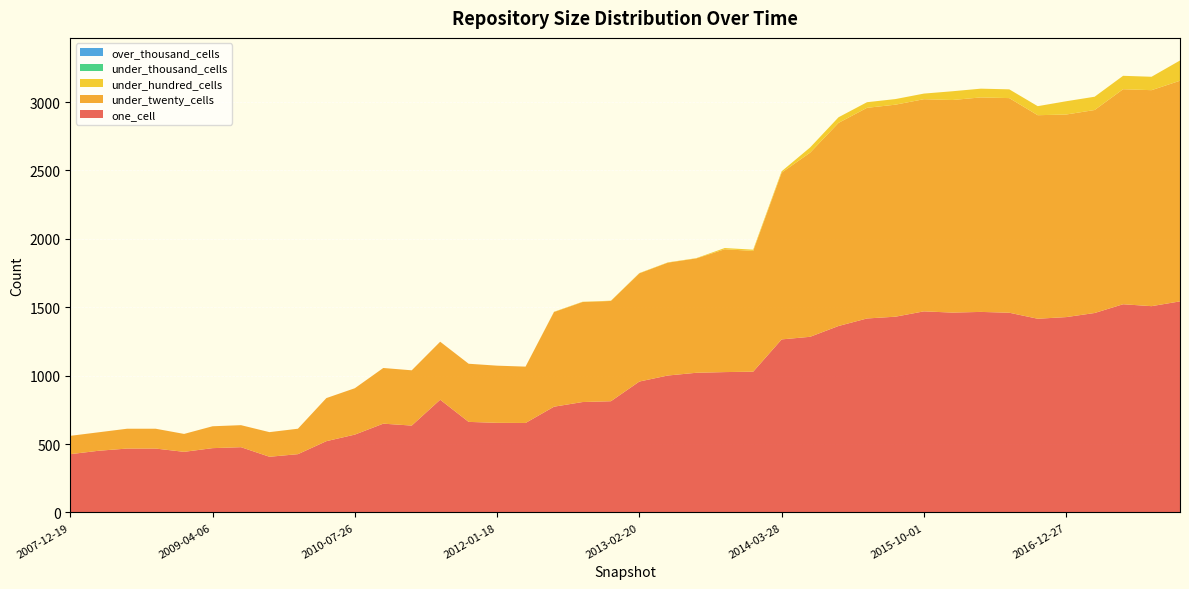

Reading left to right, transcribe all the data shown in this chart.

one_cell: 2007-12-19=426	2008-04-01=451	2008-06-27=467	2008-10-10=467	2008-12-17=443	2009-04-06=470	2009-06-17=477	2009-09-25=407	2009-12-16=426	2010-04-01=521	2010-07-26=569	2010-11-17=649	2011-02-21=635	2011-06-10=824	2011-09-05=662	2012-01-18=655	2012-03-26=654	2012-07-13=773	2012-10-31=807	2012-12-11=813	2013-02-20=957	2013-05-21=1001	2013-07-09=1021	2013-09-10=1026	2013-12-20=1029	2014-03-28=1265	2014-09-08=1284	2015-01-19=1363	2015-04-09=1418	2015-07-03=1431	2015-10-01=1470	2016-01-04=1461	2016-04-05=1466	2016-07-04=1460	2016-10-07=1416	2016-12-27=1428	2017-04-12=1458	2017-07-24=1522	2017-10-12=1508	2017-12-22=1543
under_twenty_cells: 2007-12-19=134	2008-04-01=135	2008-06-27=145	2008-10-10=145	2008-12-17=131	2009-04-06=160	2009-06-17=161	2009-09-25=180	2009-12-16=186	2010-04-01=315	2010-07-26=339	2010-11-17=407	2011-02-21=404	2011-06-10=424	2011-09-05=425	2012-01-18=418	2012-03-26=412	2012-07-13=692	2012-10-31=731	2012-12-11=733	2013-02-20=791	2013-05-21=825	2013-07-09=836	2013-09-10=898	2013-12-20=883	2014-03-28=1219	2014-09-08=1346	2015-01-19=1485	2015-04-09=1540	2015-07-03=1550	2015-10-01=1551	2016-01-04=1554	2016-04-05=1568	2016-07-04=1569	2016-10-07=1488	2016-12-27=1481	2017-04-12=1484	2017-07-24=1572	2017-10-12=1579	2017-12-22=1613
under_hundred_cells: 2007-12-19=0	2008-04-01=0	2008-06-27=0	2008-10-10=0	2008-12-17=0	2009-04-06=0	2009-06-17=0	2009-09-25=0	2009-12-16=0	2010-04-01=0	2010-07-26=0	2010-11-17=0	2011-02-21=0	2011-06-10=0	2011-09-05=0	2012-01-18=0	2012-03-26=0	2012-07-13=2	2012-10-31=2	2012-12-11=2	2013-02-20=2	2013-05-21=2	2013-07-09=2	2013-09-10=9	2013-12-20=9	2014-03-28=10	2014-09-08=38	2015-01-19=41	2015-04-09=41	2015-07-03=41	2015-10-01=41	2016-01-04=64	2016-04-05=64	2016-07-04=64	2016-10-07=66	2016-12-27=97	2017-04-12=97	2017-07-24=98	2017-10-12=98	2017-12-22=148
under_thousand_cells: 2007-12-19=0	2008-04-01=0	2008-06-27=0	2008-10-10=0	2008-12-17=0	2009-04-06=0	2009-06-17=0	2009-09-25=0	2009-12-16=0	2010-04-01=0	2010-07-26=0	2010-11-17=0	2011-02-21=0	2011-06-10=0	2011-09-05=0	2012-01-18=0	2012-03-26=0	2012-07-13=0	2012-10-31=0	2012-12-11=0	2013-02-20=0	2013-05-21=0	2013-07-09=0	2013-09-10=0	2013-12-20=0	2014-03-28=0	2014-09-08=0	2015-01-19=0	2015-04-09=0	2015-07-03=0	2015-10-01=0	2016-01-04=0	2016-04-05=0	2016-07-04=0	2016-10-07=0	2016-12-27=0	2017-04-12=0	2017-07-24=0	2017-10-12=0	2017-12-22=0
over_thousand_cells: 2007-12-19=0	2008-04-01=0	2008-06-27=0	2008-10-10=0	2008-12-17=0	2009-04-06=0	2009-06-17=0	2009-09-25=0	2009-12-16=0	2010-04-01=0	2010-07-26=0	2010-11-17=0	2011-02-21=0	2011-06-10=0	2011-09-05=0	2012-01-18=0	2012-03-26=0	2012-07-13=0	2012-10-31=0	2012-12-11=0	2013-02-20=0	2013-05-21=0	2013-07-09=0	2013-09-10=0	2013-12-20=0	2014-03-28=0	2014-09-08=0	2015-01-19=0	2015-04-09=0	2015-07-03=0	2015-10-01=0	2016-01-04=0	2016-04-05=0	2016-07-04=0	2016-10-07=0	2016-12-27=0	2017-04-12=0	2017-07-24=0	2017-10-12=0	2017-12-22=0